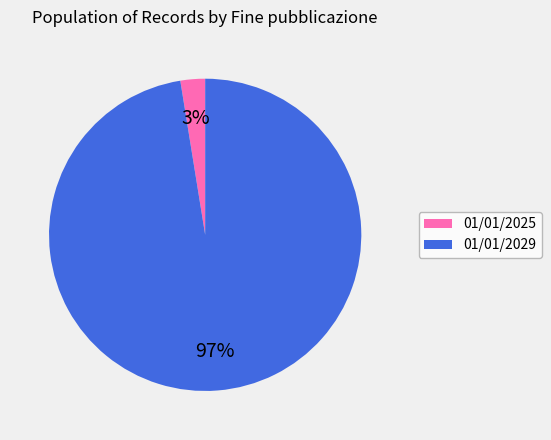

Count the number of slices in the pie.

2